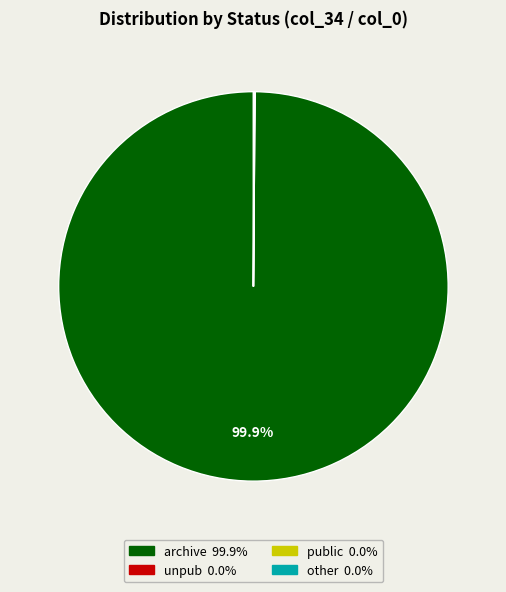

To the nearest percent, what is the average slice percentage?

25%